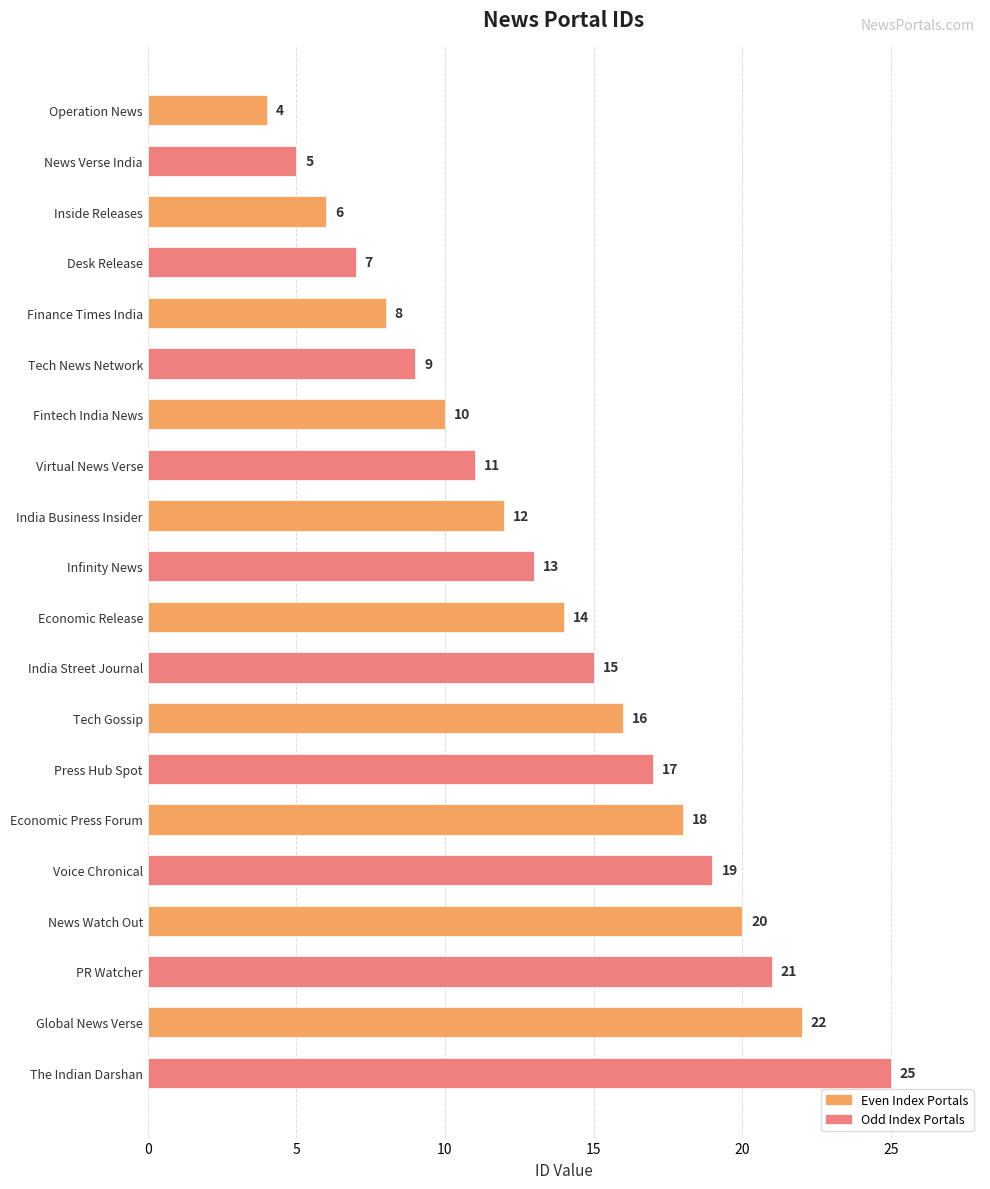

True or false: the data shows 17 at Press Hub Spot.

True